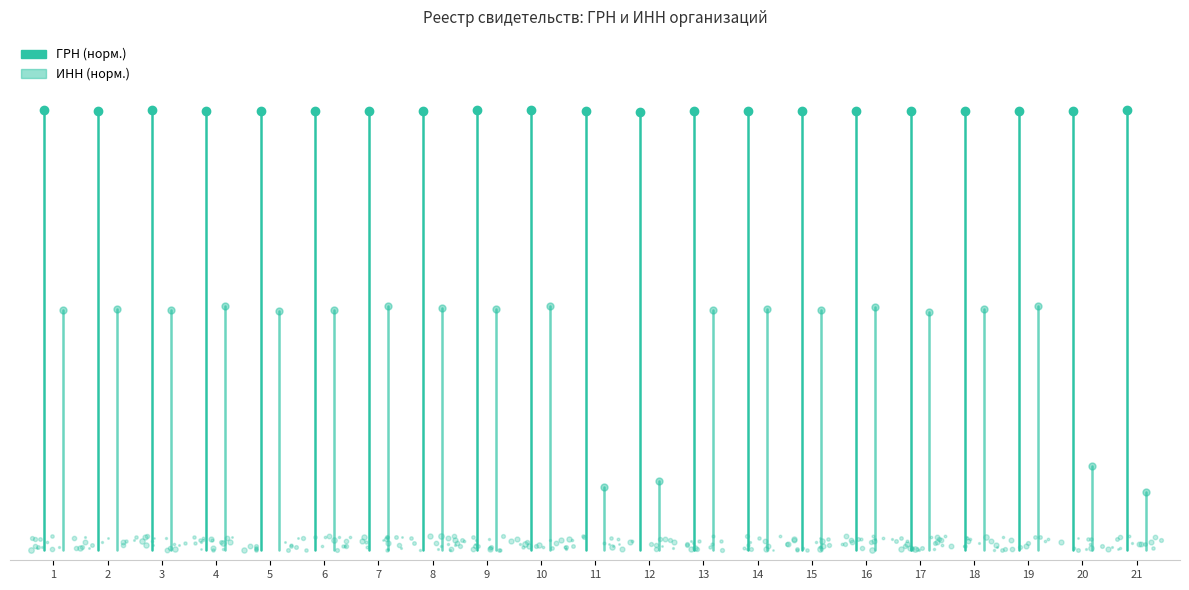

The ИНН series shows 1.8 at 2. True or false?

False